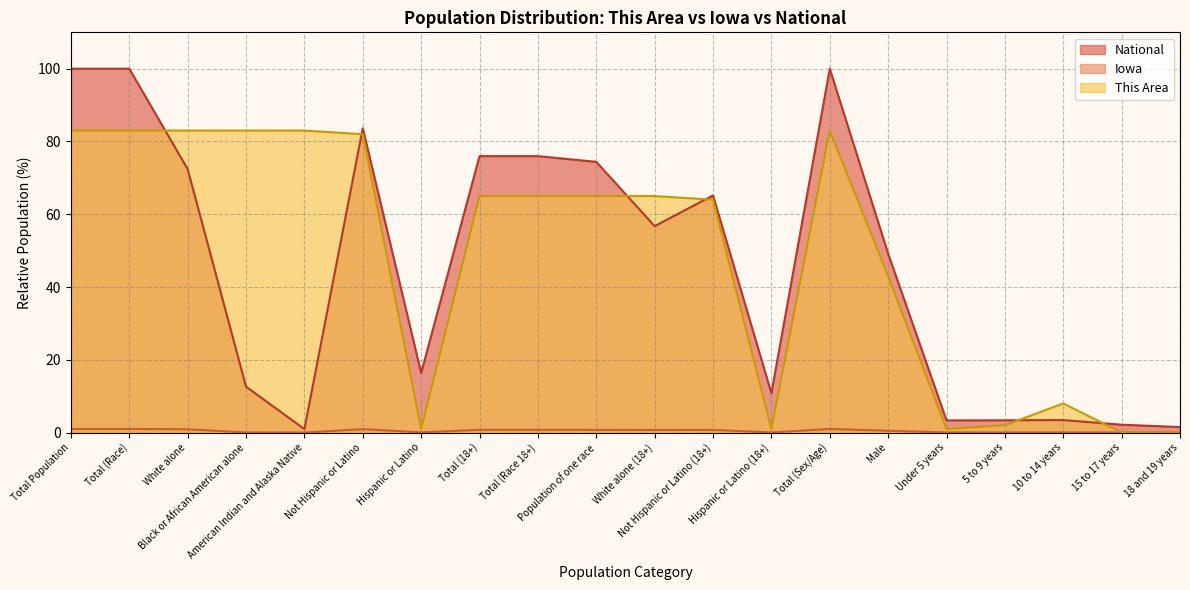

Rank the series by their maximum value, from highest to lowest.

National, This Area, Iowa